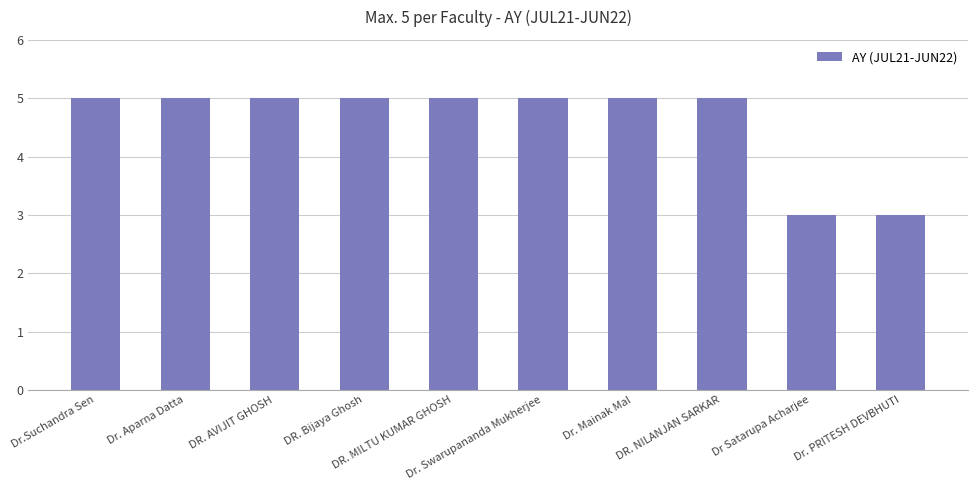

What is the maximum value shown in the chart?

5